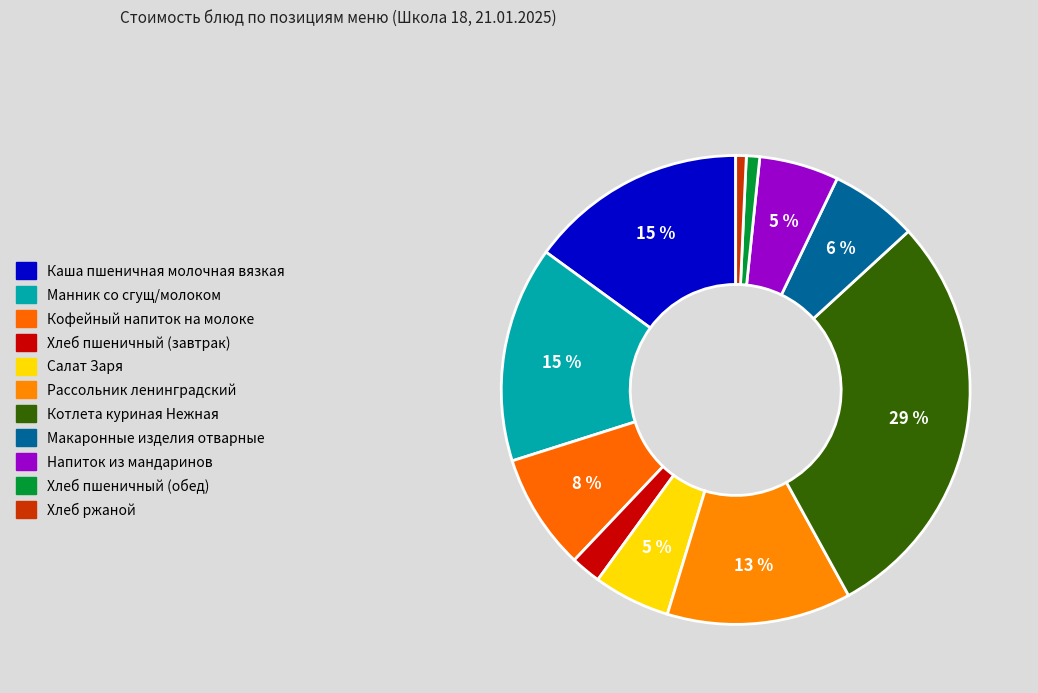

To the nearest percent, what is the combined percentage of Салат Заря and Хлеб пшеничный (обед)?

6%